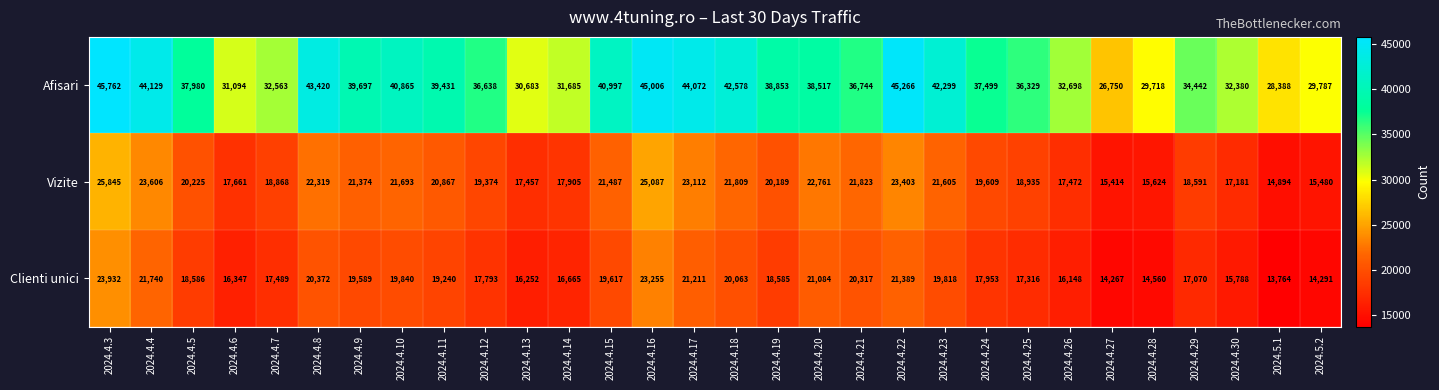

What is the spread (max minus min) of values at 2024.4.10?

21025